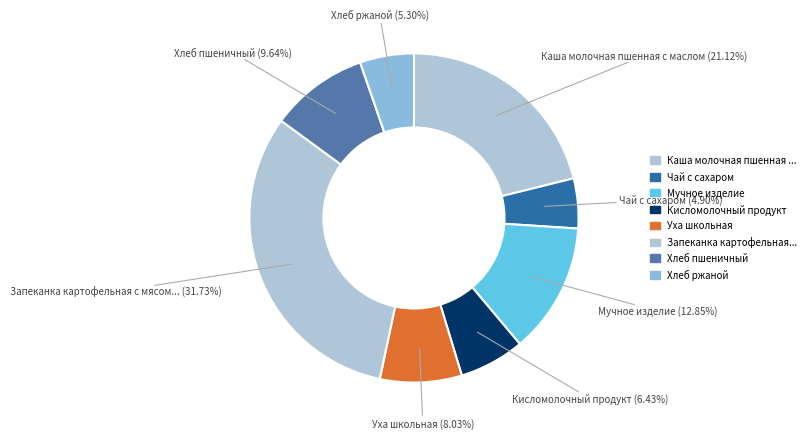

Count the number of slices in the pie.

8